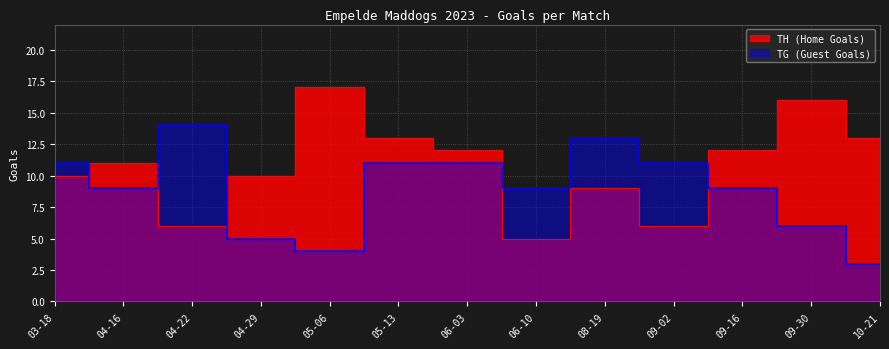

At which label does TH (Home Goals) reach its peak?

05-06